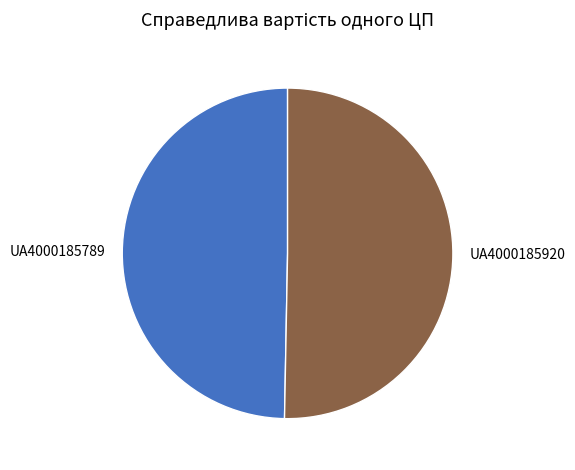

Rank the categories by value from highest to lowest.

UA4000185920, UA4000185789